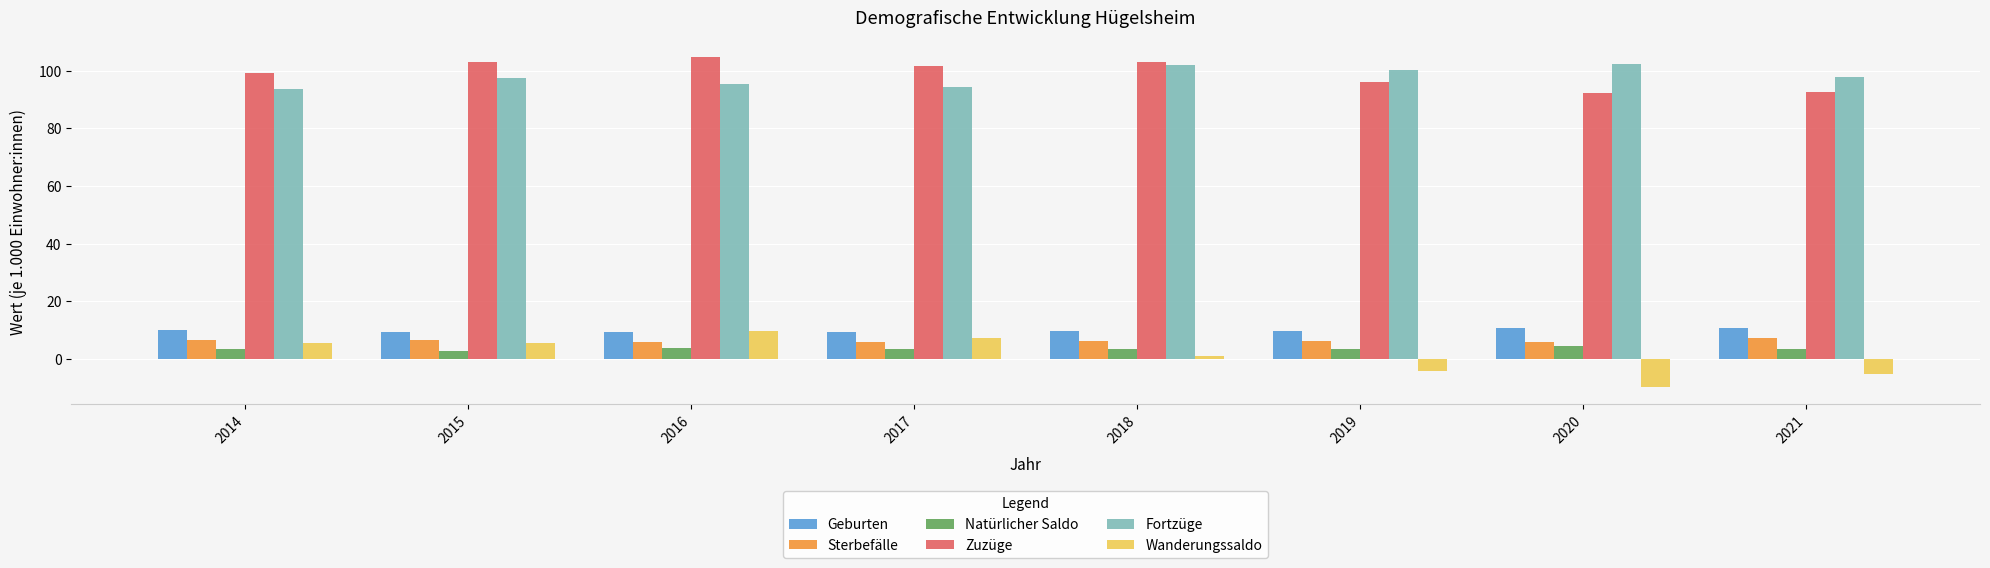

How many data points does each series have?

8